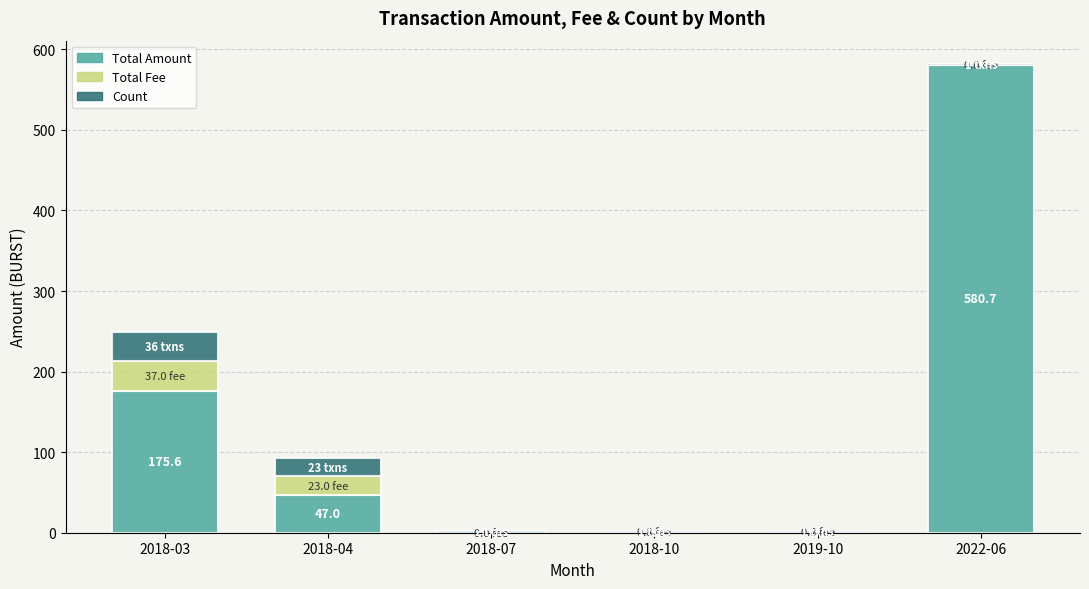

True or false: Total Amount has a value of 580.7 at 2022-06.

True